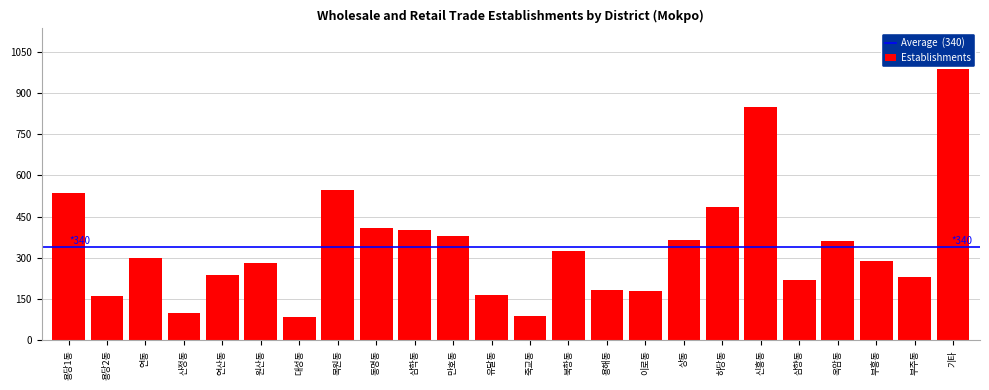

What is the average value?

340